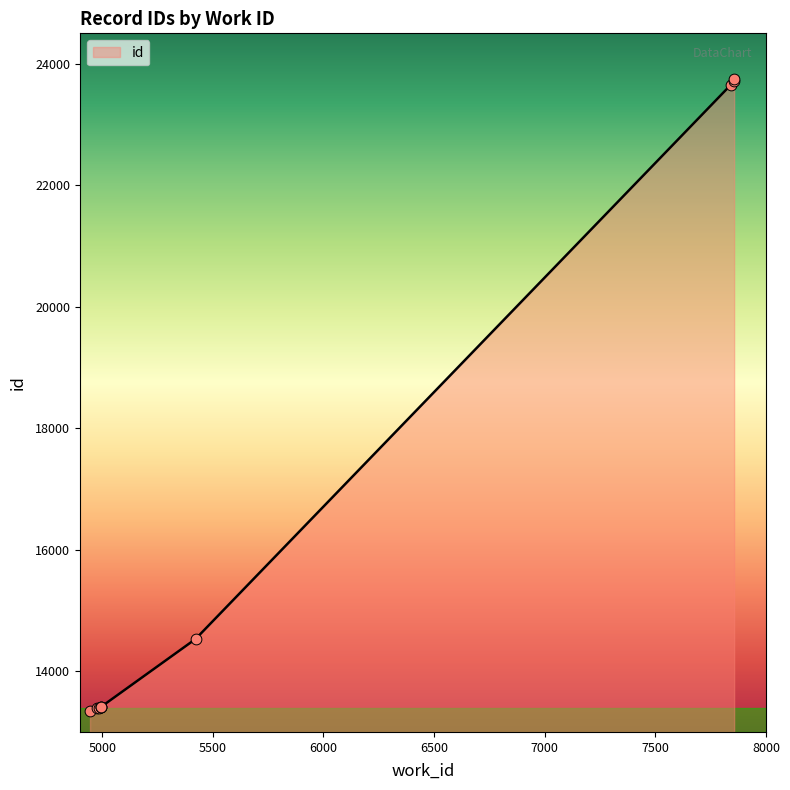

Approximately how many times larger is the value at 7856 compared to 4945?

1.8